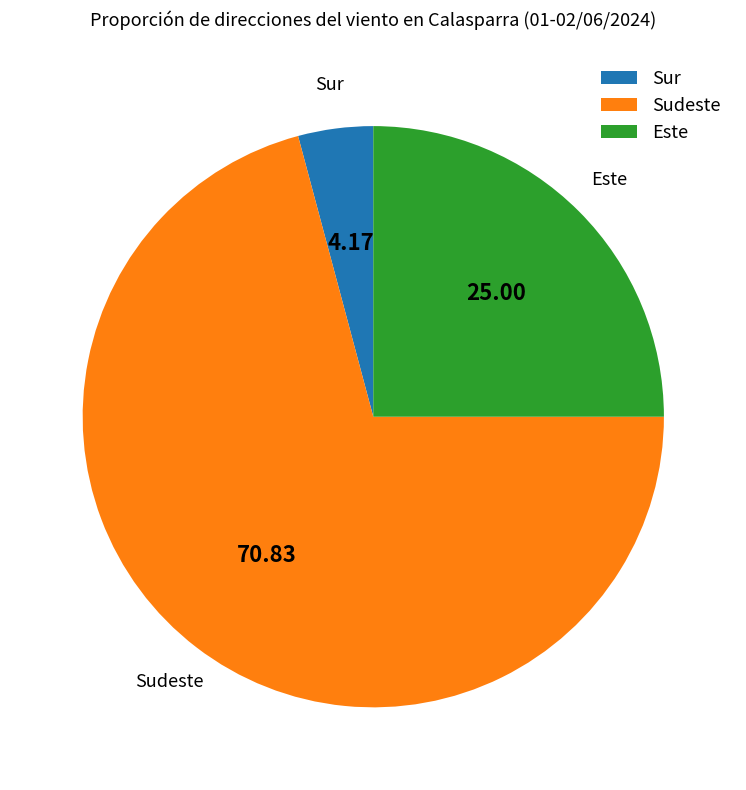

Is there any slice that represents more than half of the pie?

Yes